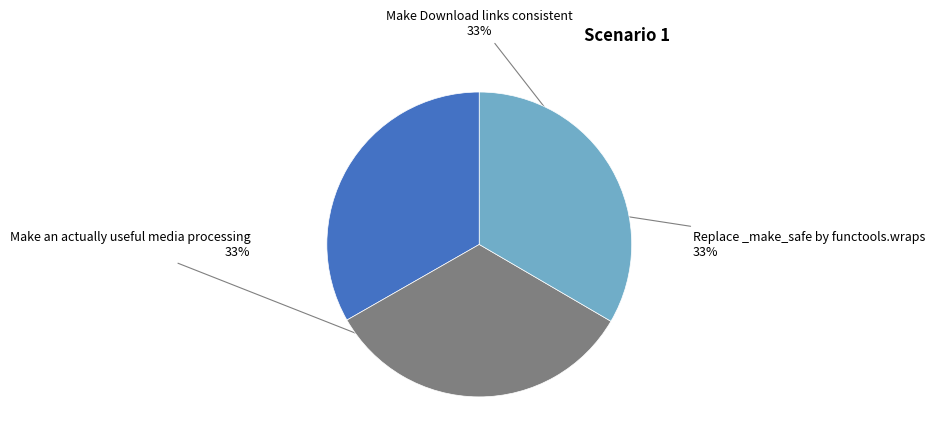

To the nearest percent, what is the combined percentage of Replace _make_safe by functools.wraps and Make an actually useful media processing?

67%